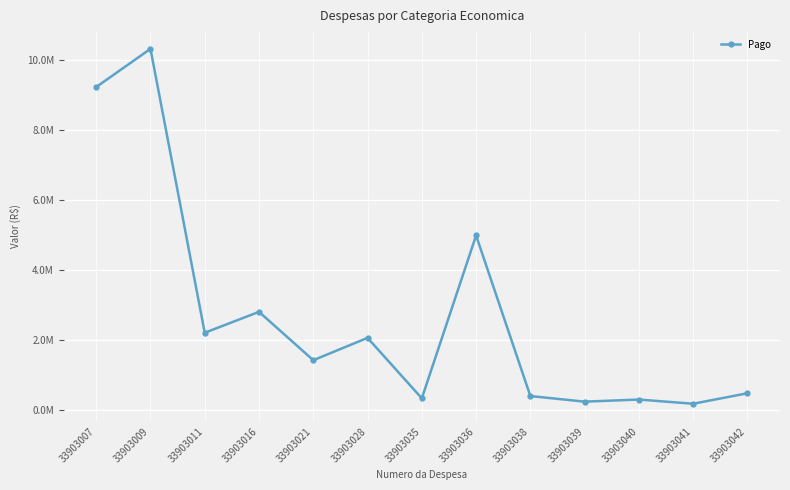

Does the chart have visible grid lines?

Yes